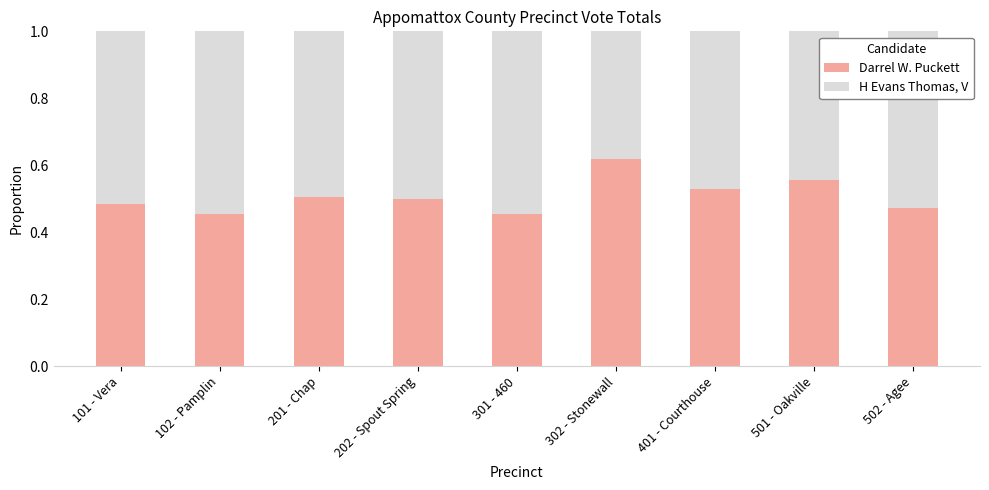

How many Darrel W. Puckett values are between 0 and 1?

9